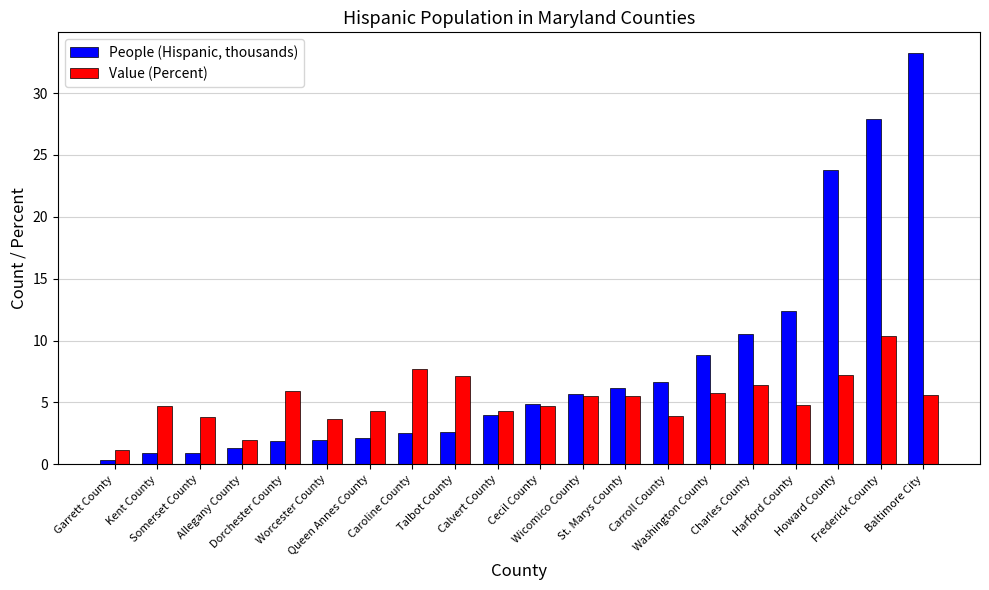

How many groups of bars are there?

20